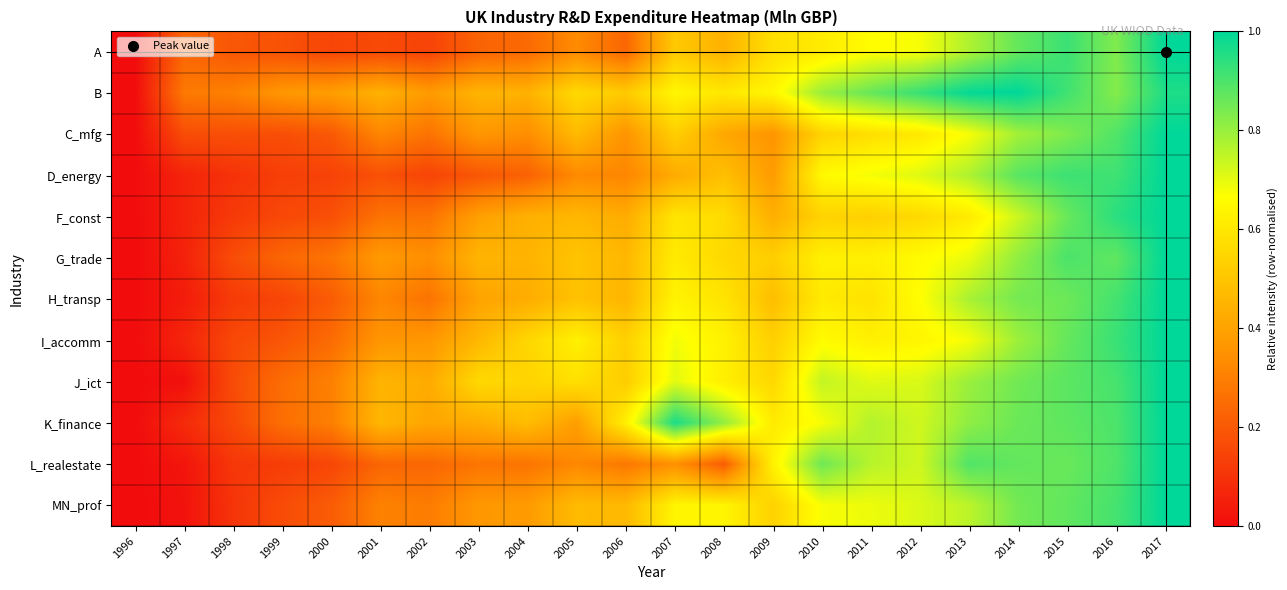

Which series has the largest range (max minus min)?

A